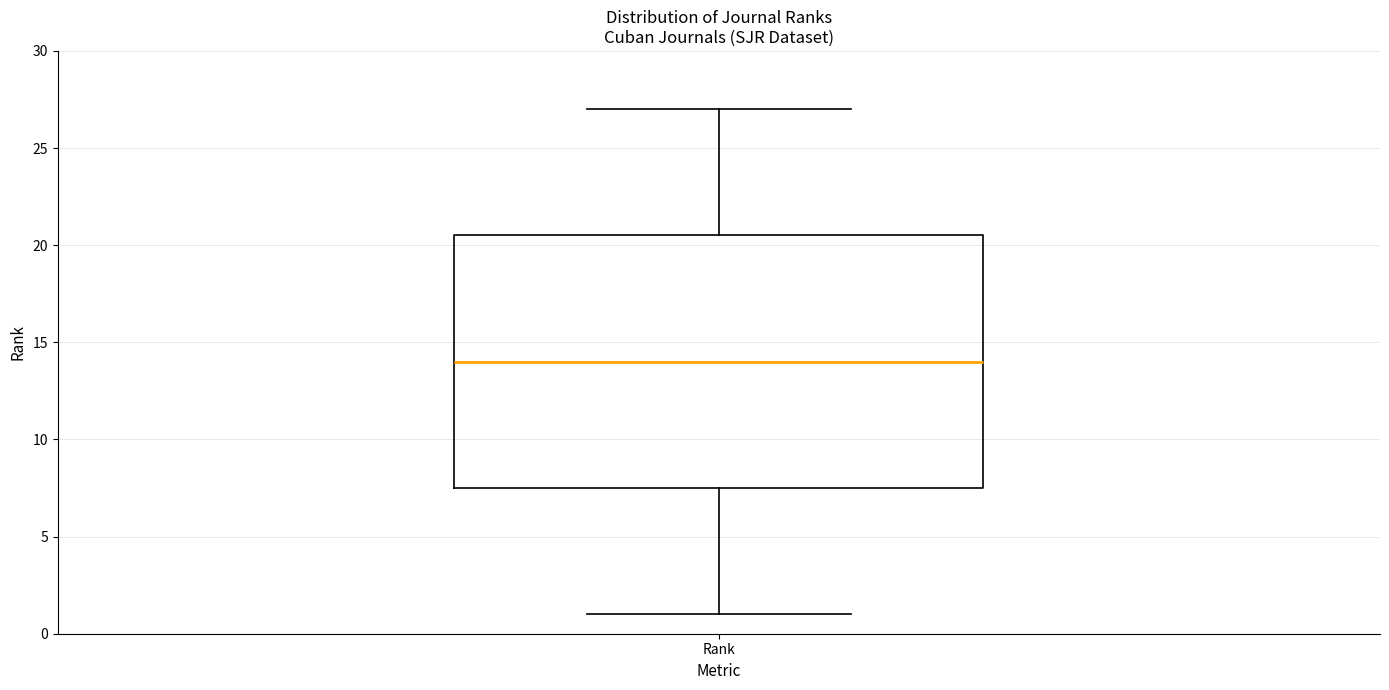

Where does the lower whisker of the box for Rank end on the y-axis? The values are not printed on the chart, so give them approximately, as read against the axis.

1.0